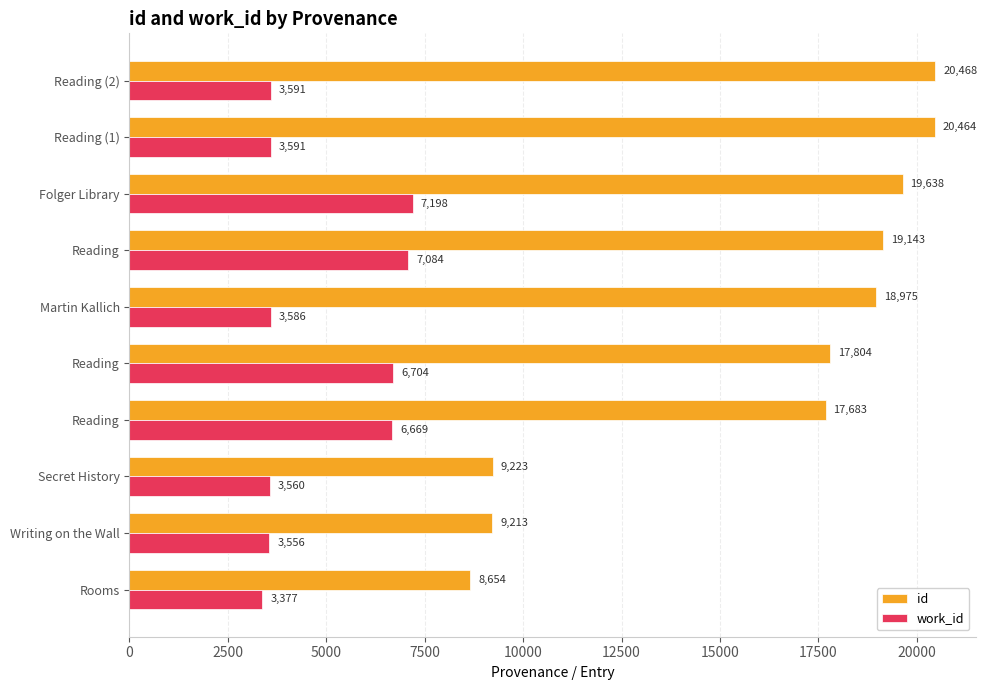

What are all the series names shown in the legend?

id, work_id